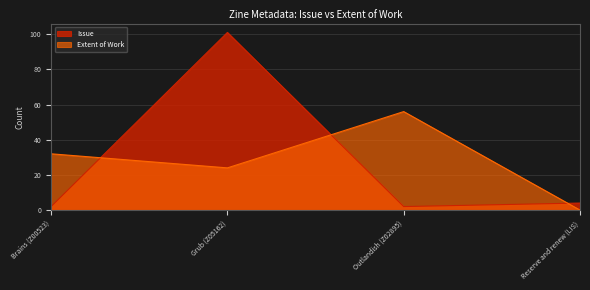

At which category does the chart reach its peak across all series?

Grub (Z05162)